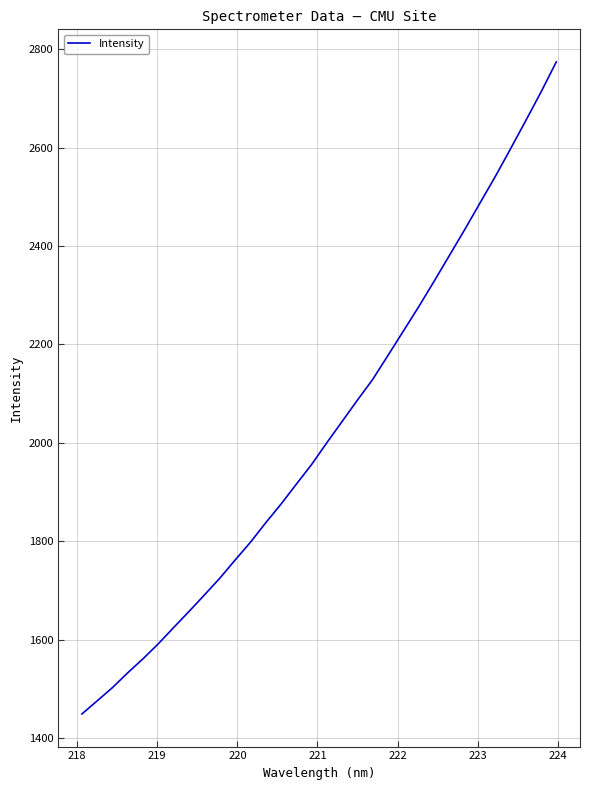

True or false: the data has more than 2 interior local peaks.

False